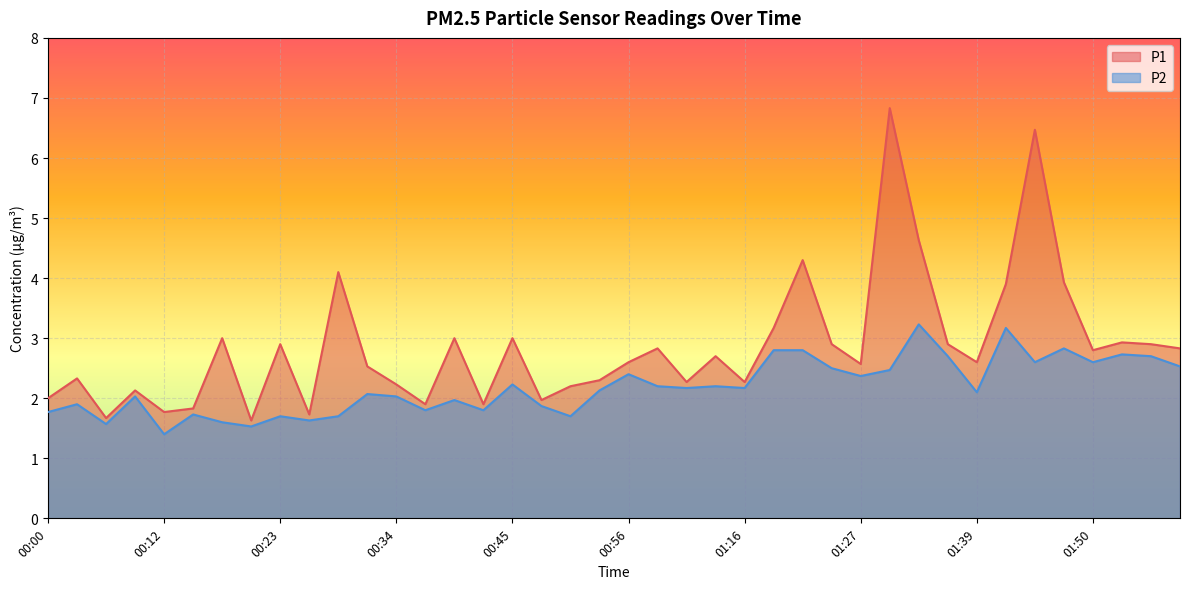

Which series changed the most between 00:45 and 01:36?

P2